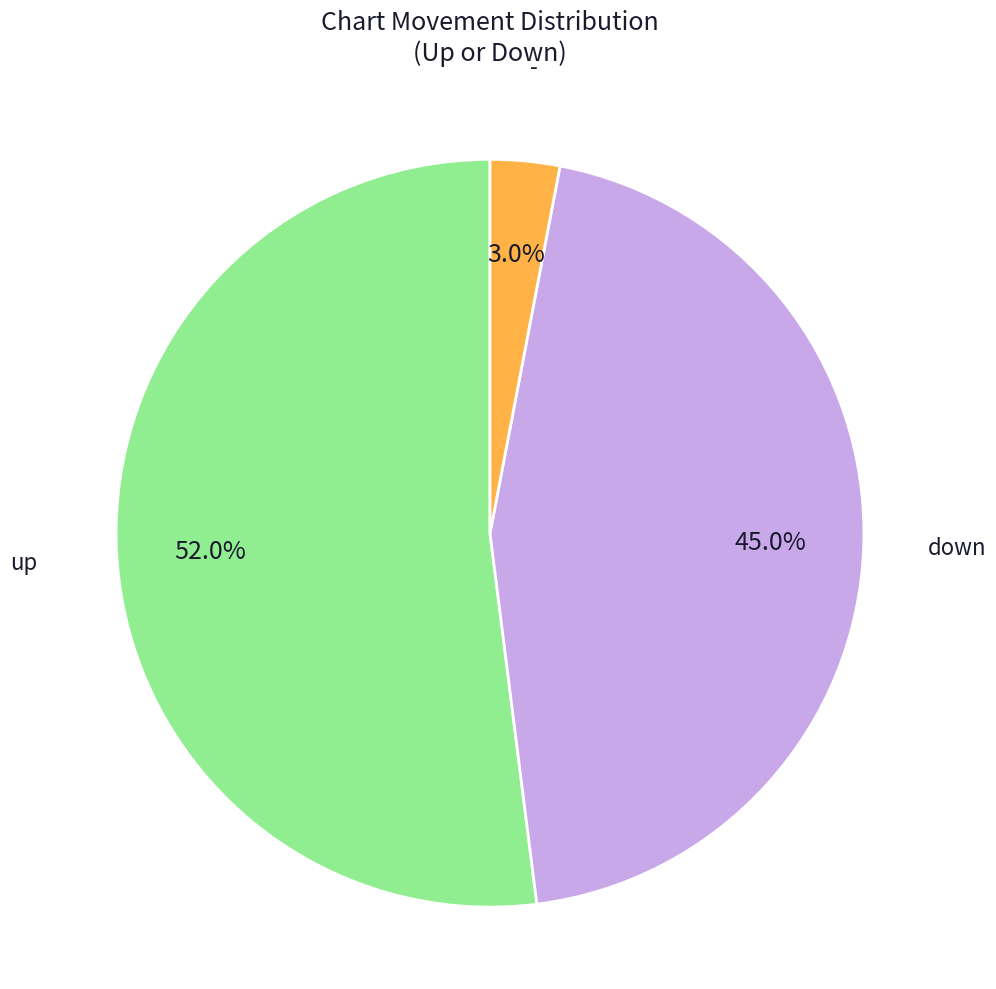

Is there a majority slice in this chart?

Yes